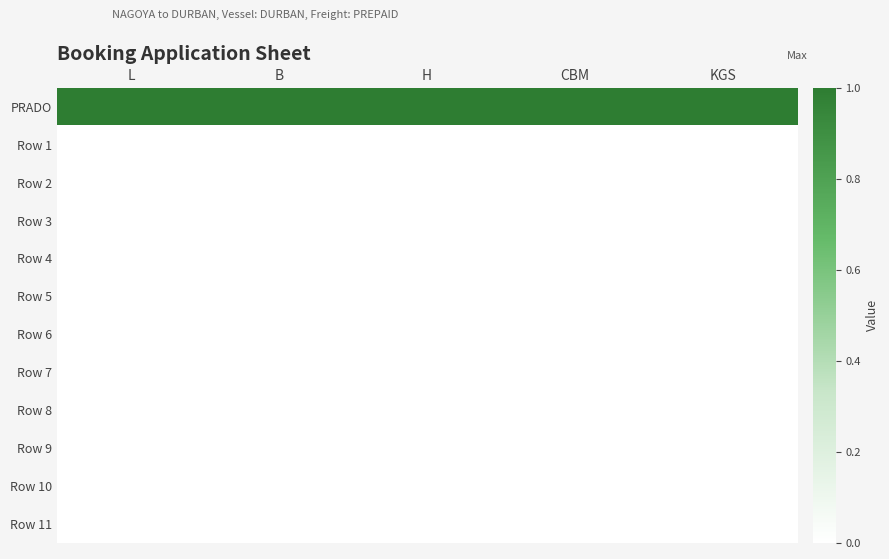

What is the total value across all series at B?

1